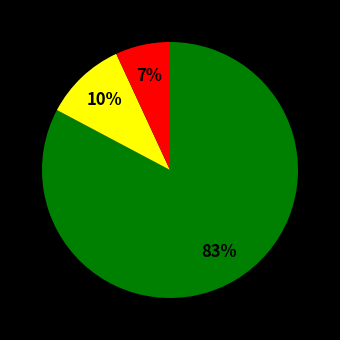

To the nearest percent, what is the difference between the largest and smallest slice percentages?

76%